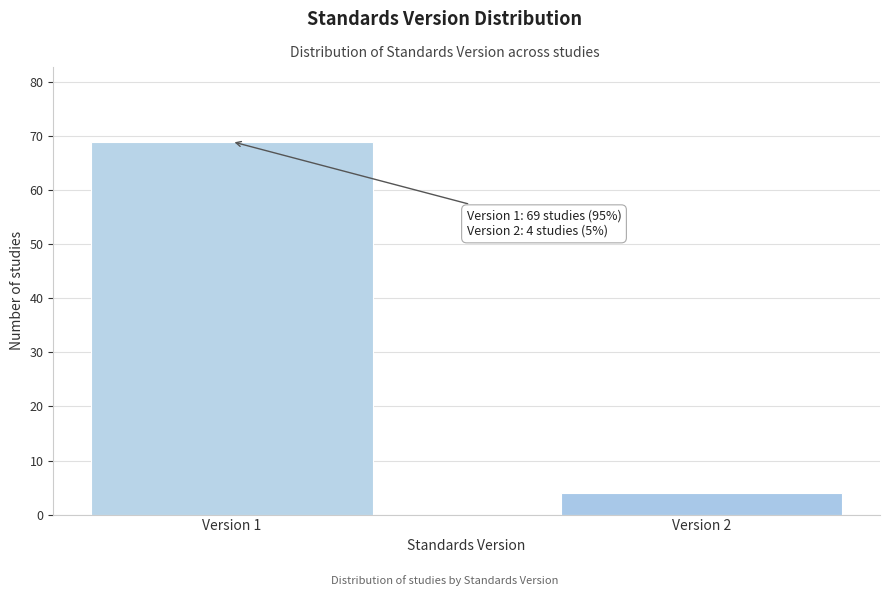

Reading right to left, list all the values displayed in this chart.

4	69